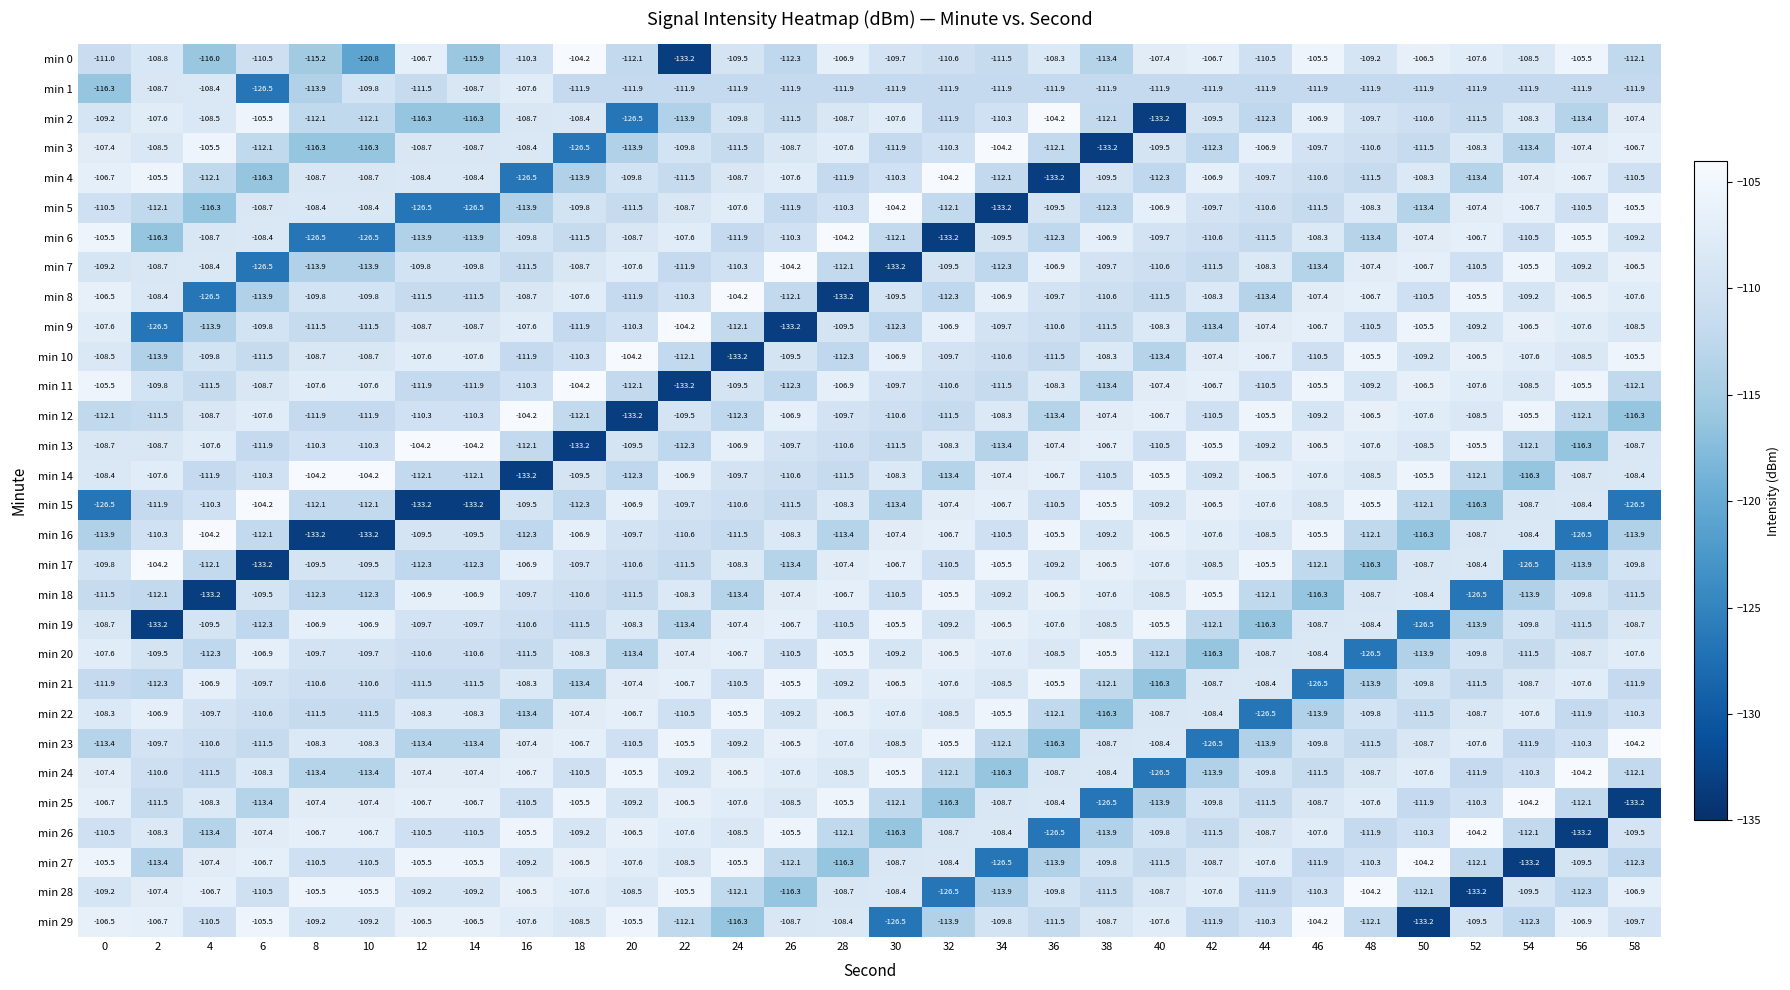

What is the total value across all series at 44?

-3308.2